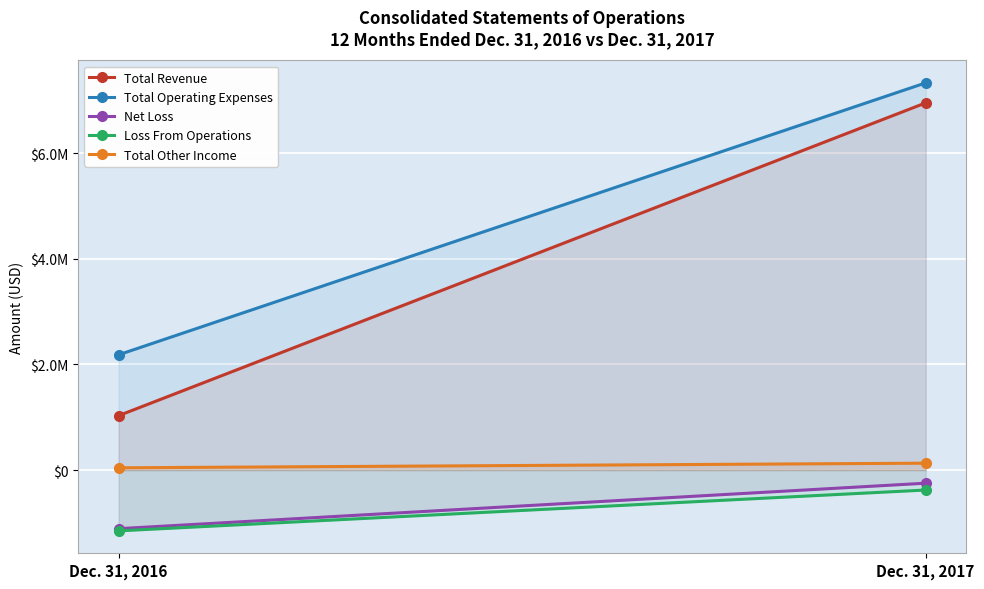

Is the value of Total Other Income at Dec. 31, 2017 greater than the value of Total Operating Expenses at Dec. 31, 2017?

No